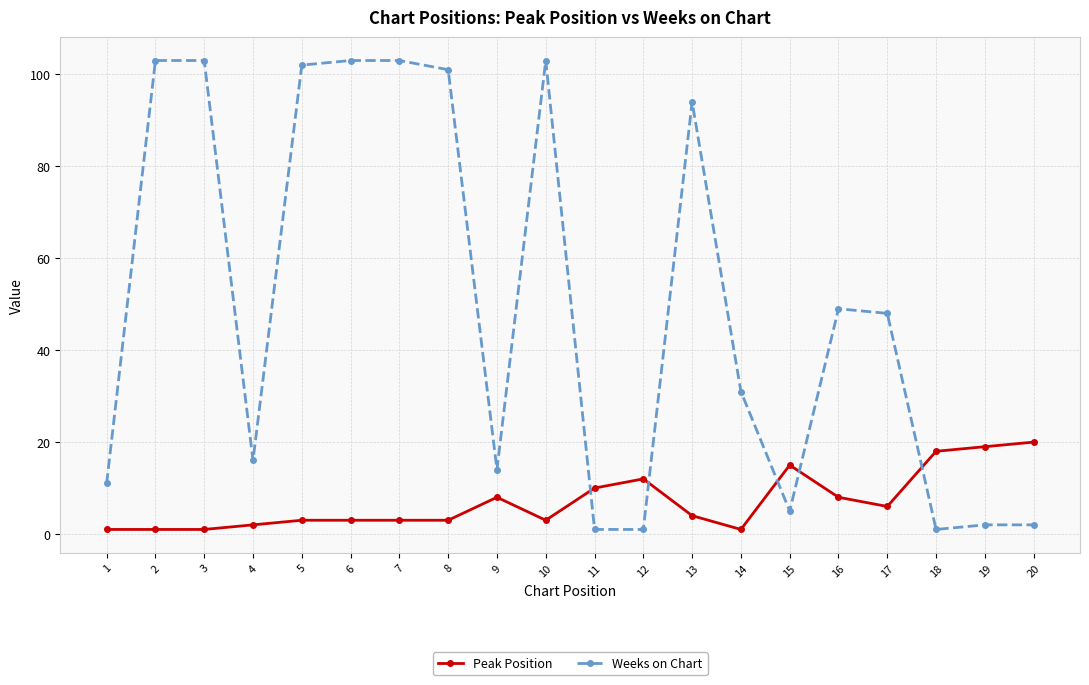

Reading right to left, what are all the values shown in this chart?

Peak Position: 20	19	18	6	8	15	1	4	12	10	3	8	3	3	3	3	2	1	1	1
Weeks on Chart: 2	2	1	48	49	5	31	94	1	1	103	14	101	103	103	102	16	103	103	11